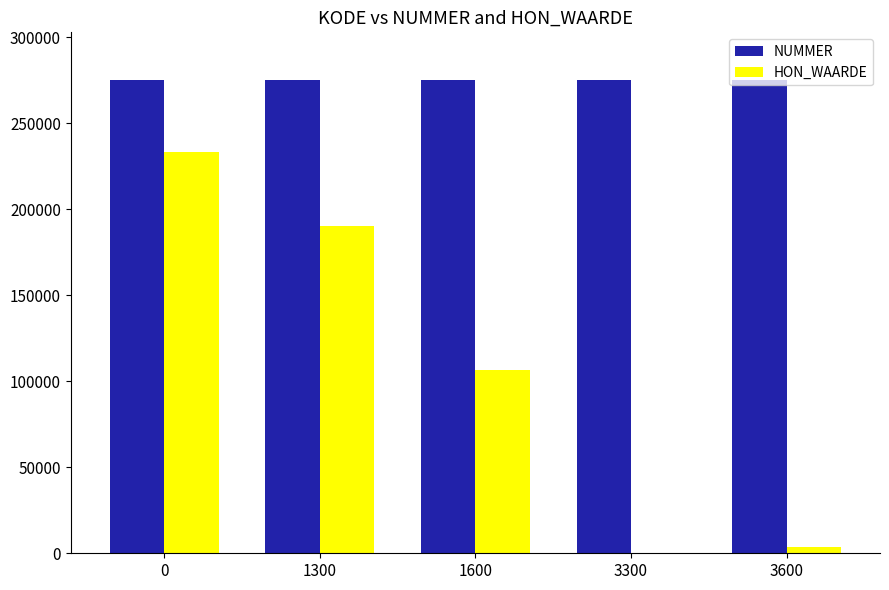

Is the value of NUMMER at 1600 greater than the value of HON_WAARDE at 1600?

Yes